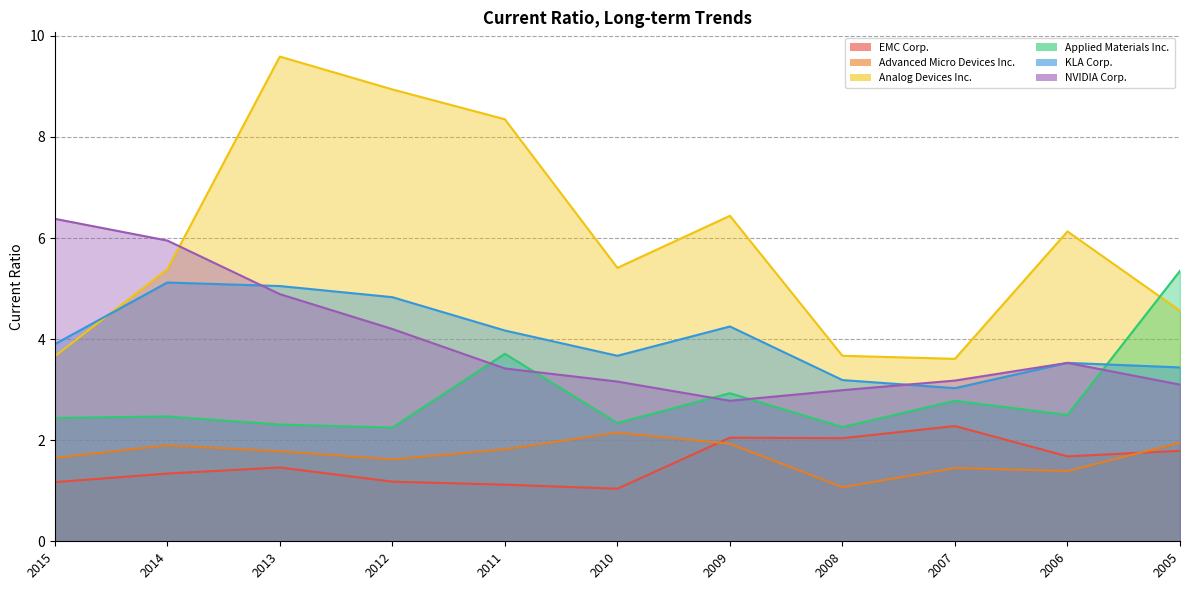

At which category does EMC Corp. reach its first local valley?

2010